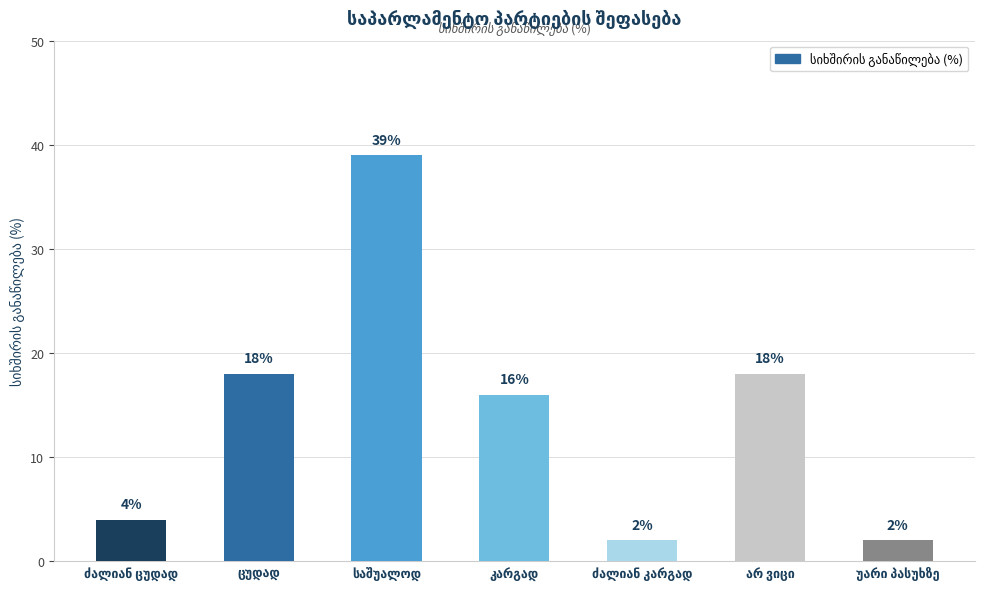

What is the value of the 5th bar from the left?

2